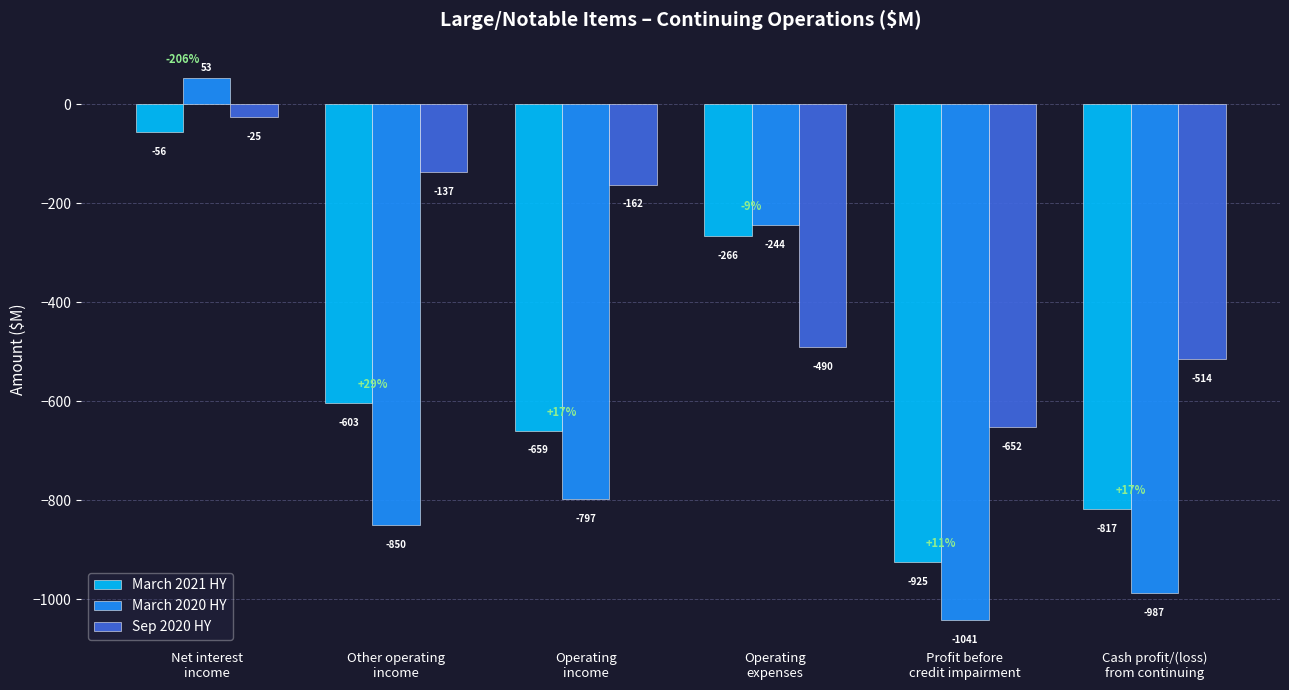

Rank the series at Operating
expenses from highest to lowest value.

March 2020 HY, March 2021 HY, Sep 2020 HY